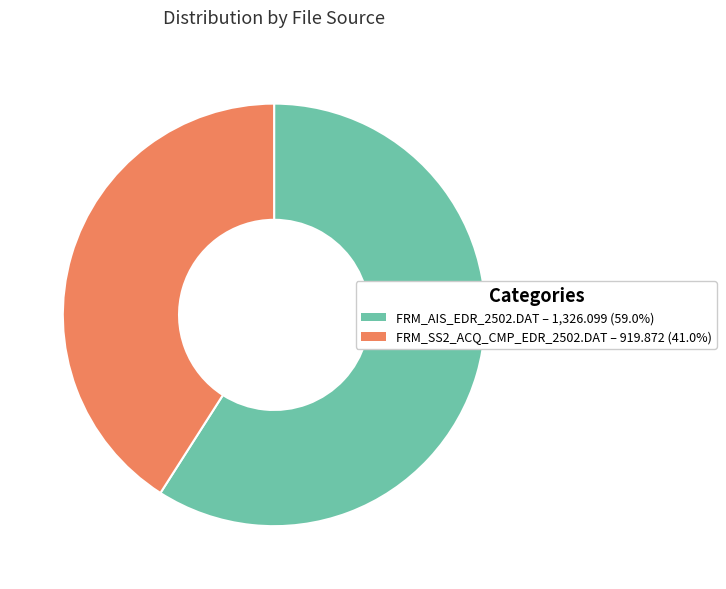

Combined, do FRM_AIS_EDR_2502.DAT and FRM_SS2_ACQ_CMP_EDR_2502.DAT account for over 50%?

Yes